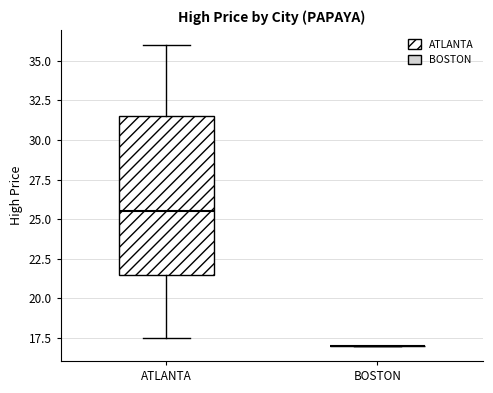

Reading left to right, read every box against the y-axis: the position of its median line, the range the box covers, and the ends of its whiskers. The values are not printed on the chart, so give them approximately, as read against the axis.

ATLANTA: median 25.5, box 21.5 to 31.5, whiskers 17.5 to 36.0
BOSTON: box collapsed to a line at 17.0, whiskers 17.0 to 17.0